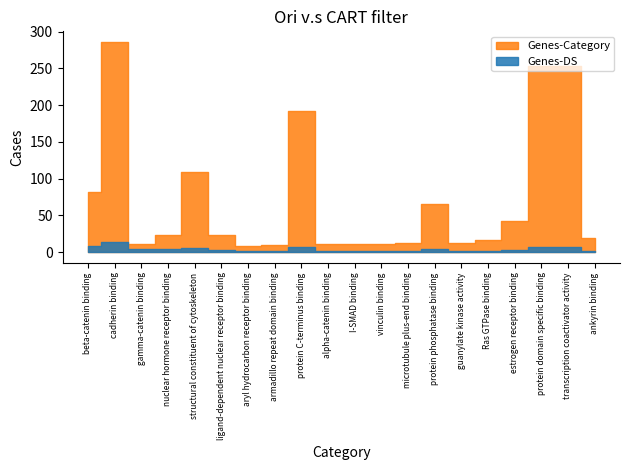

Where is Genes-Category nearest to the value 147?

structural constituent of cytoskeleton